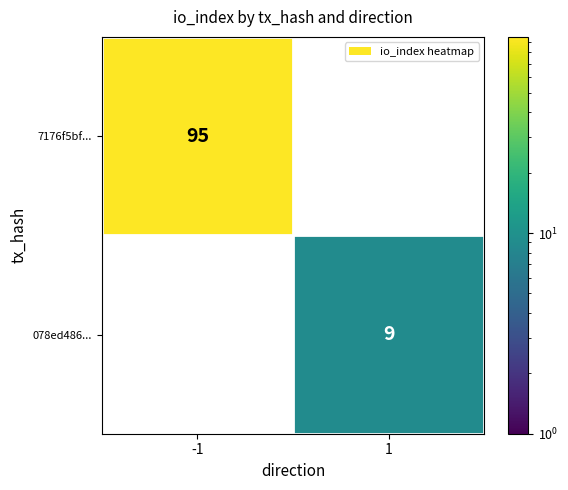

True or false: 7176f5bf... has a value of 141 at -1.

False